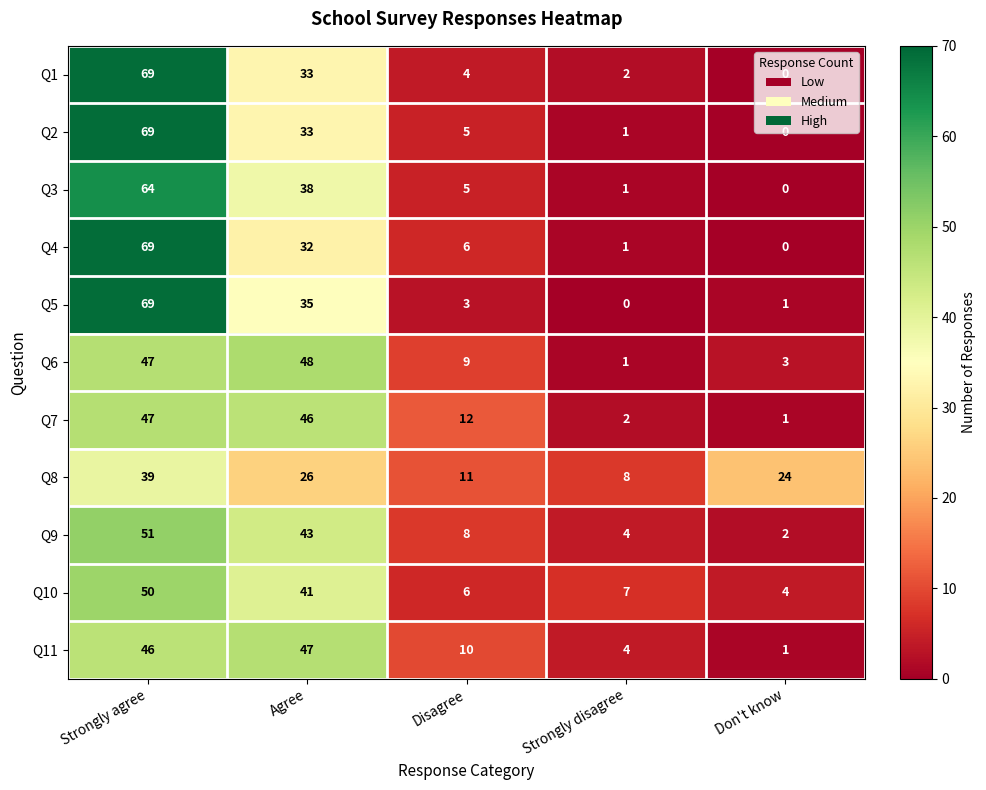

How many distinct data groups are displayed?

11